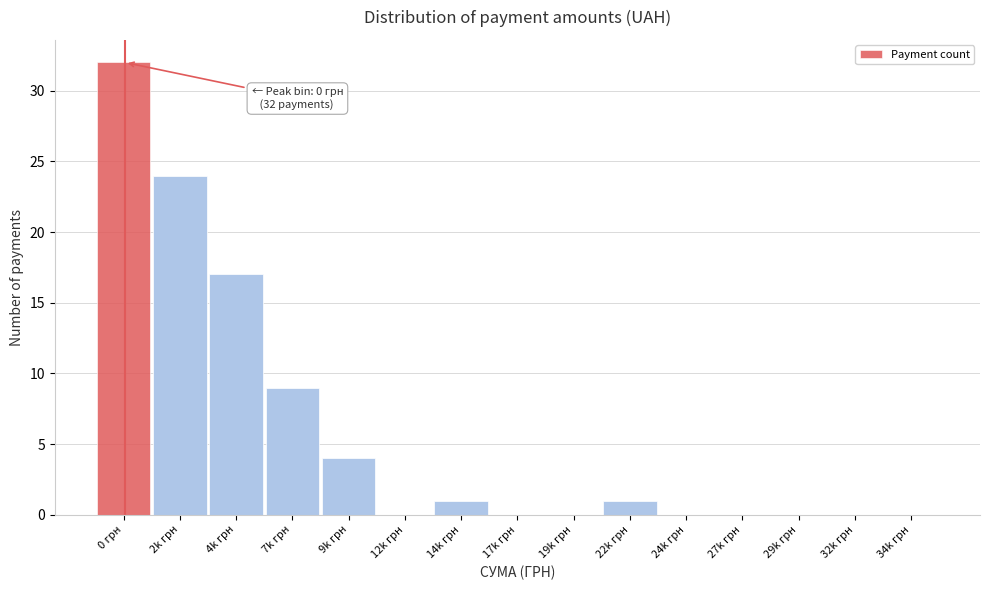

Reading left to right, what are all the values shown in this chart?

0 грн=32	2k грн=24	4k грн=17	7k грн=9	9k грн=4	12k грн=0	14k грн=1	17k грн=0	19k грн=0	22k грн=1	24k грн=0	27k грн=0	29k грн=0	32k грн=0	34k грн=0